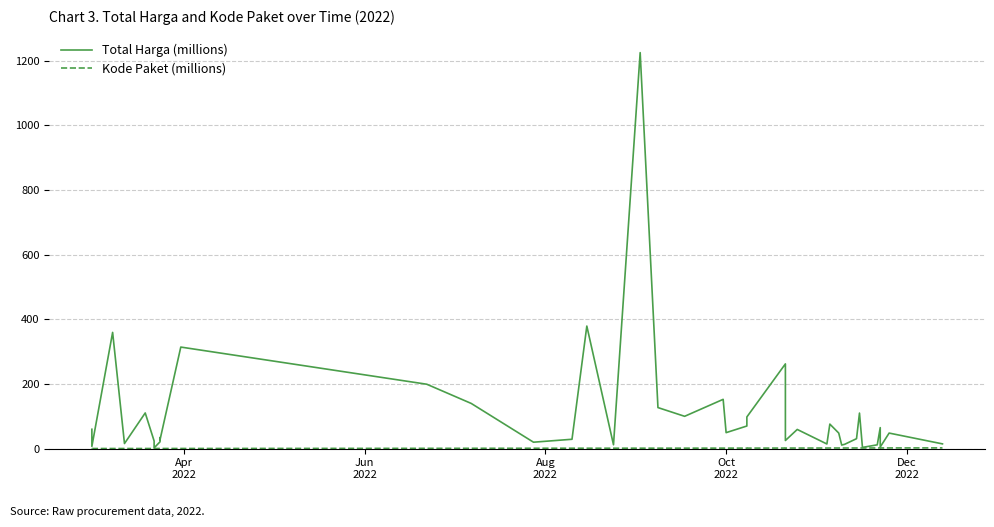

How many values in the Kode Paket (millions) series are below 1?

12